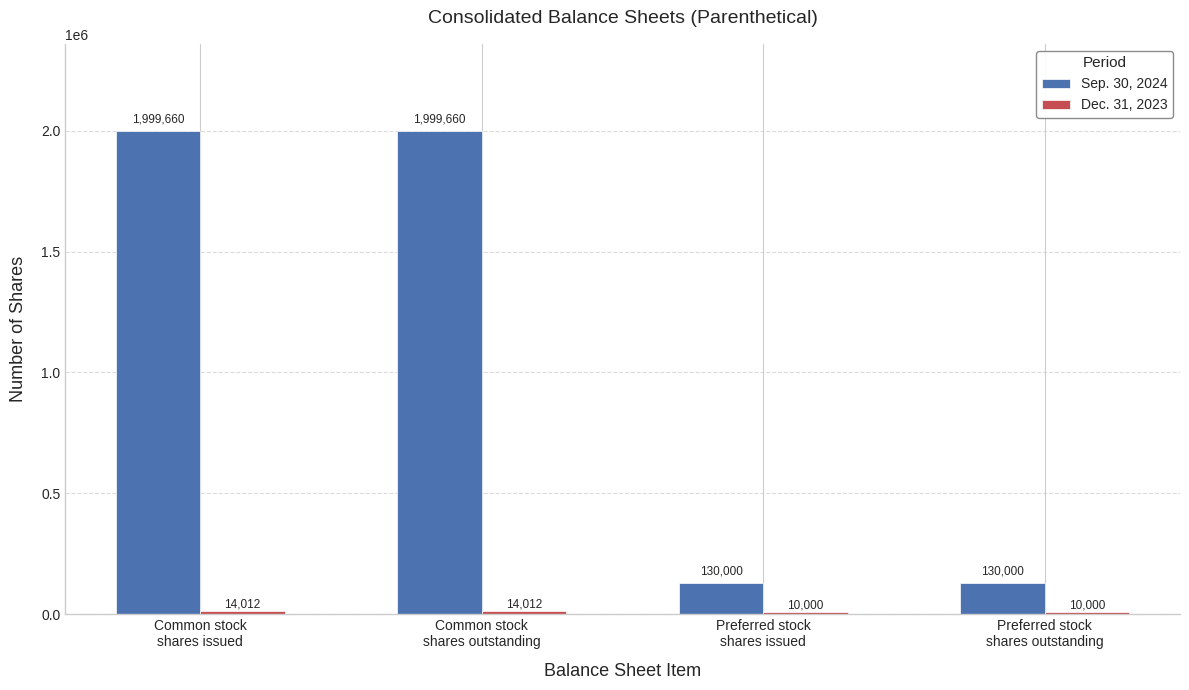

True or false: Sep. 30, 2024 has a value of 130000 at Preferred stock
shares outstanding.

True